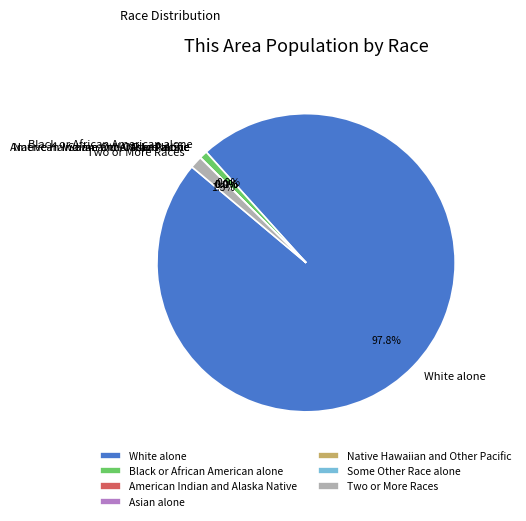

To the nearest percent, what is the difference between the largest and smallest slice percentages?

98%